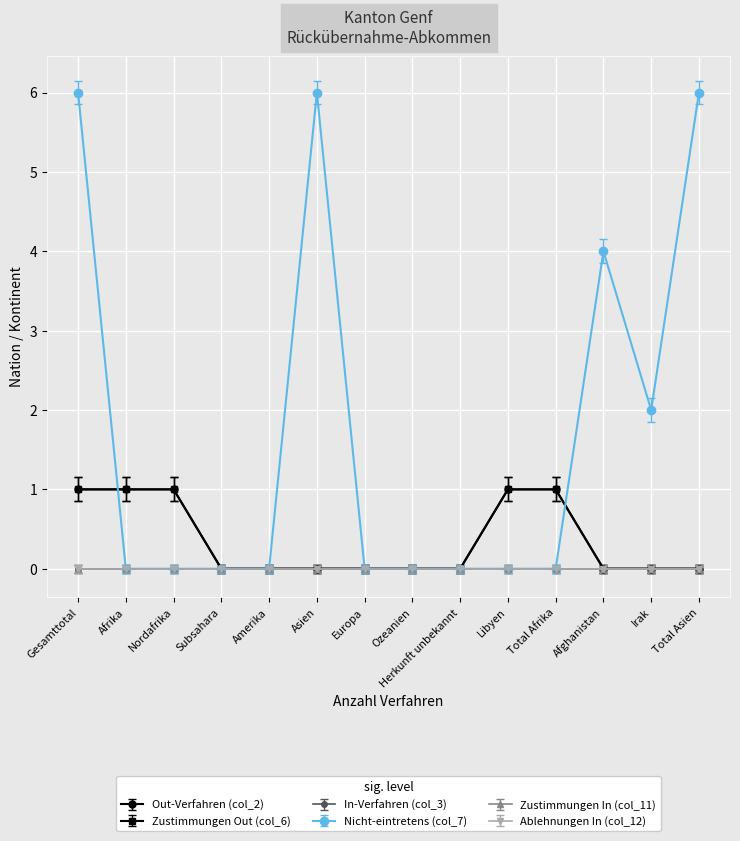

Does the chart have visible grid lines?

Yes